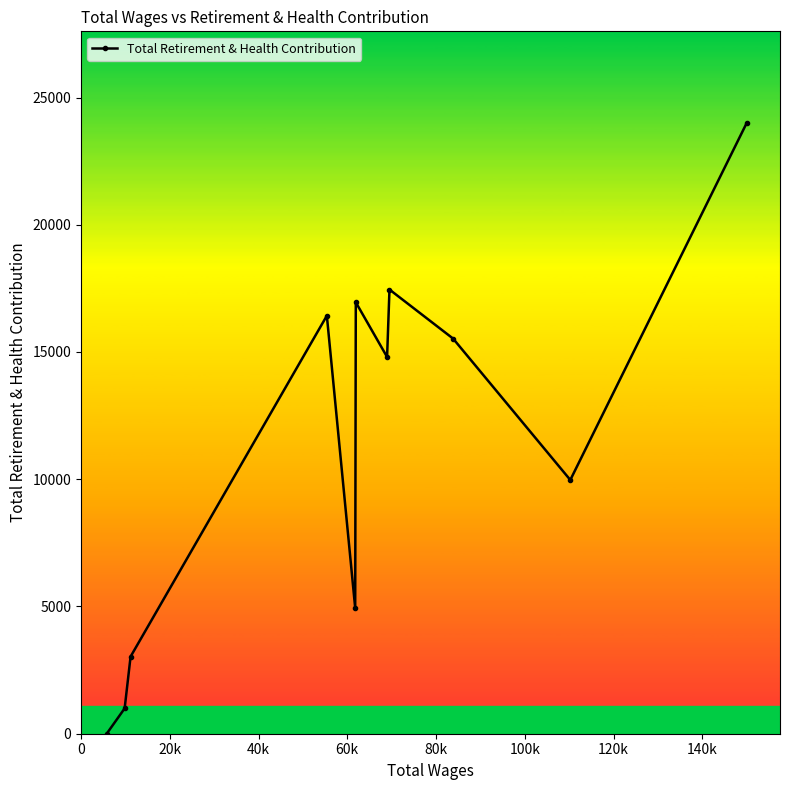

What is the average value?

11282